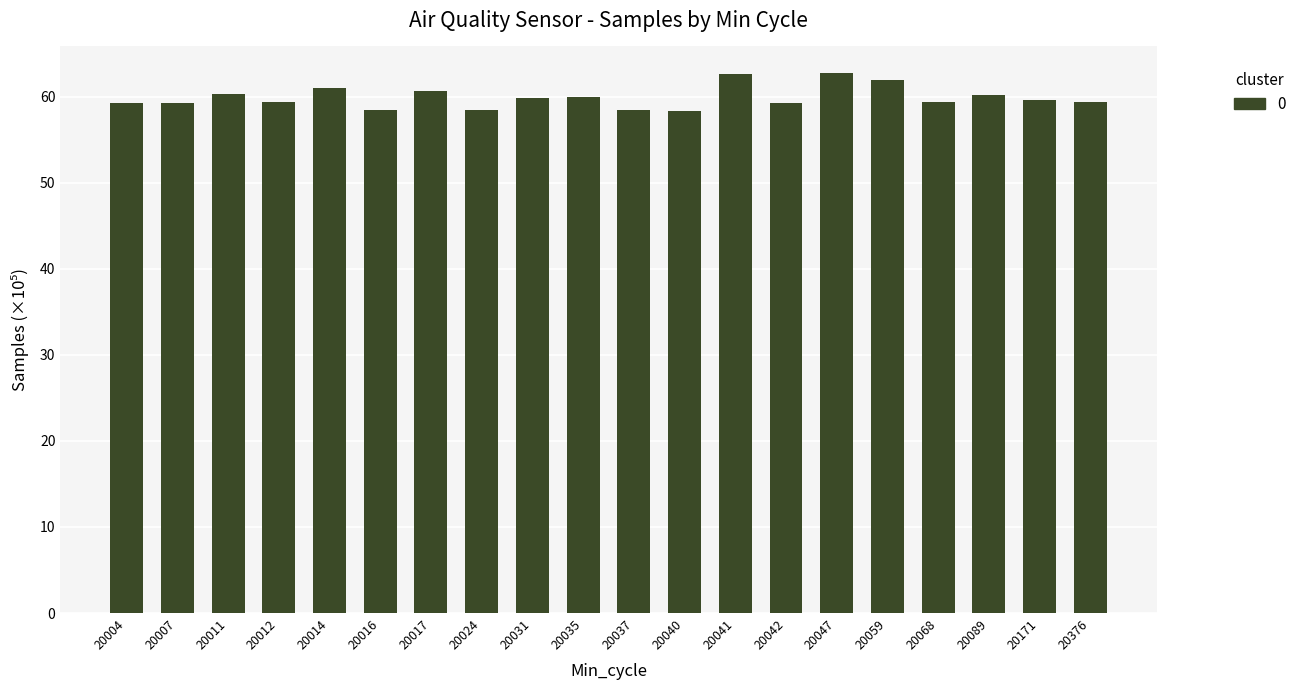

At which category does the chart reach its peak across all series?

20047